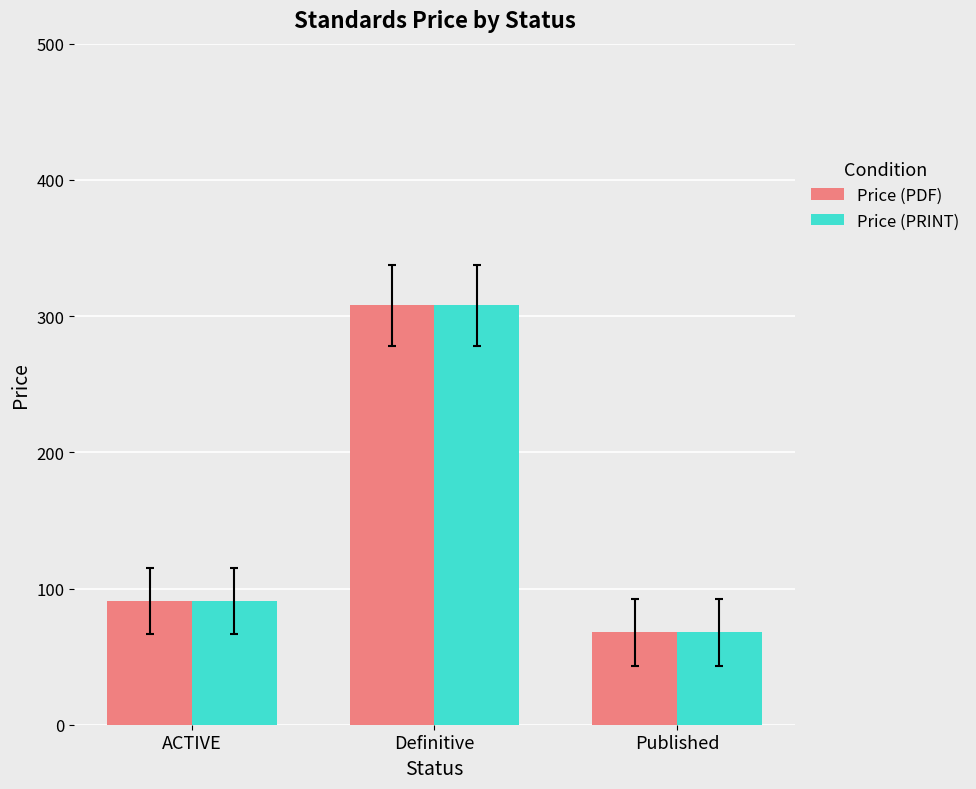

At which label is Price (PRINT) closest to 187?

ACTIVE